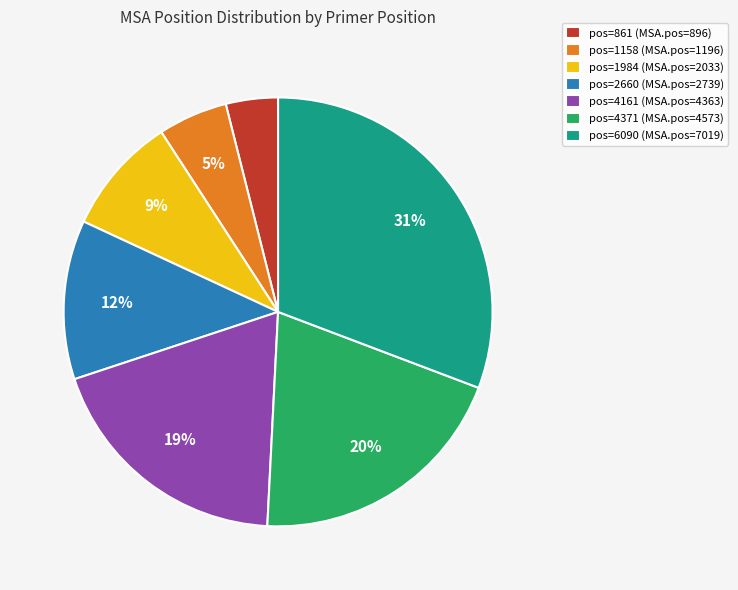

To the nearest percent, what is the difference between the pos=861 (MSA.pos=896) and pos=2660 (MSA.pos=2739) slice percentages?

8%